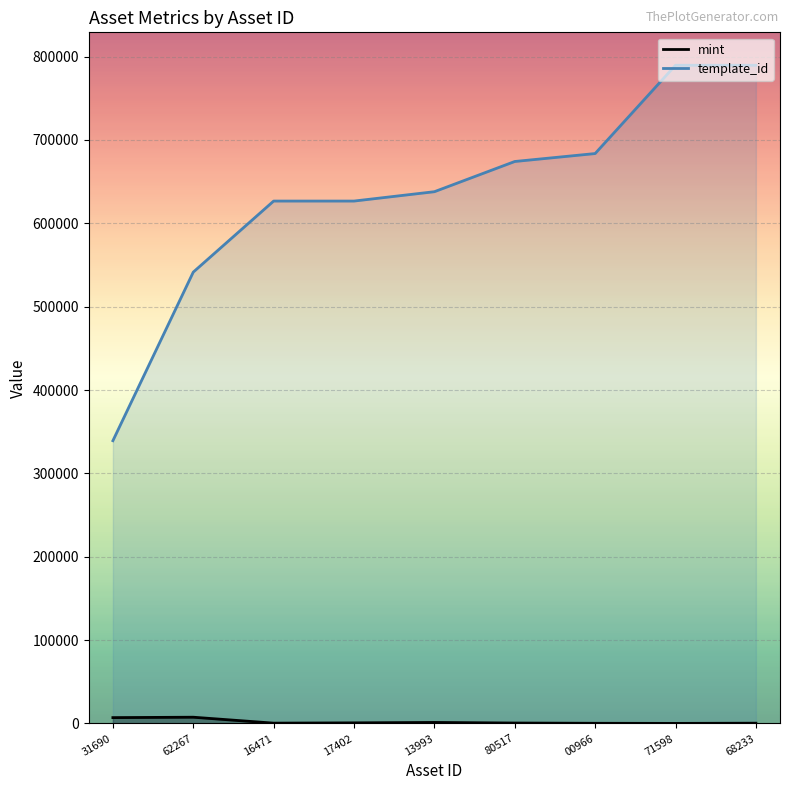

Rank the series at 62267 from lowest to highest value.

mint, template_id